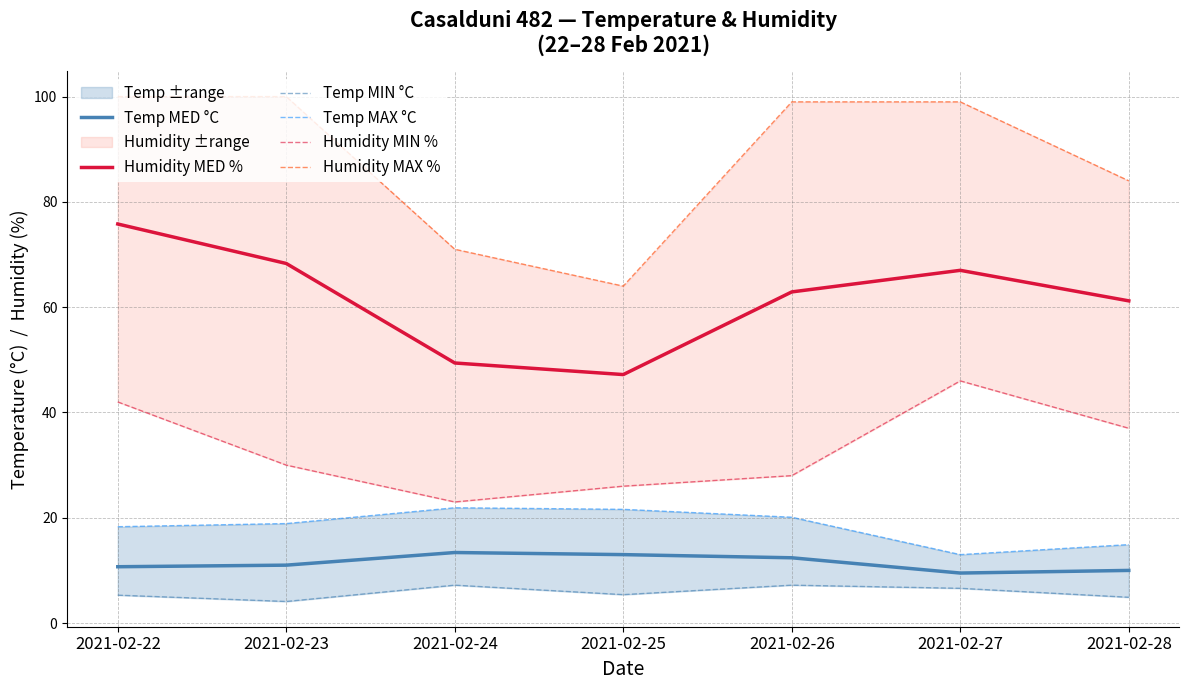

Rank the categories by Humidity MED % value from highest to lowest.

2021-02-22, 2021-02-23, 2021-02-27, 2021-02-26, 2021-02-28, 2021-02-24, 2021-02-25